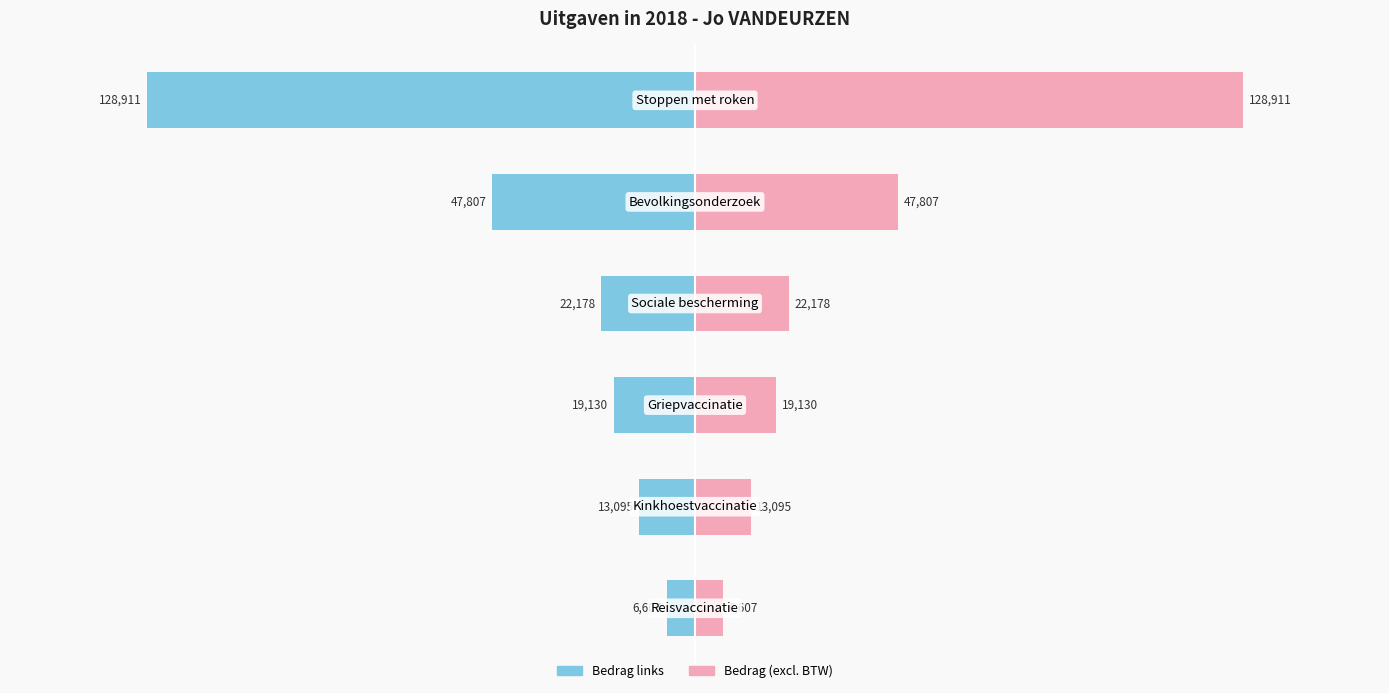

Rank the series by their maximum value, from highest to lowest.

Bedrag (excl. BTW), Bedrag links